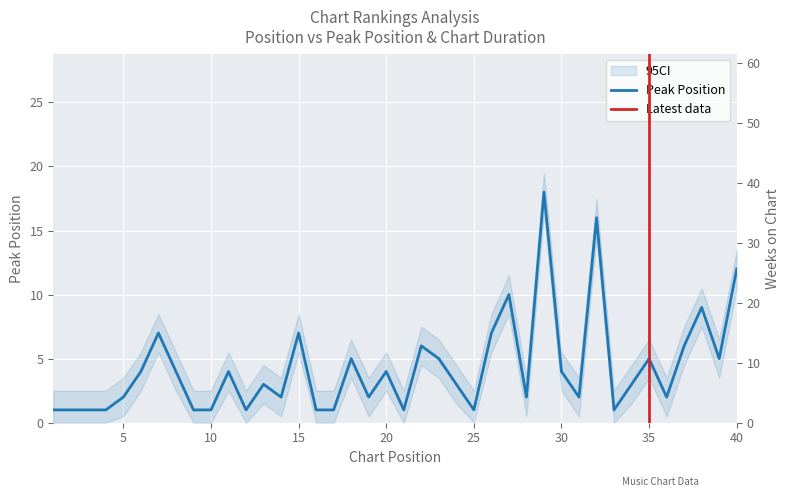

True or false: Peak Position and Weeks on Chart intersect in this chart.

False